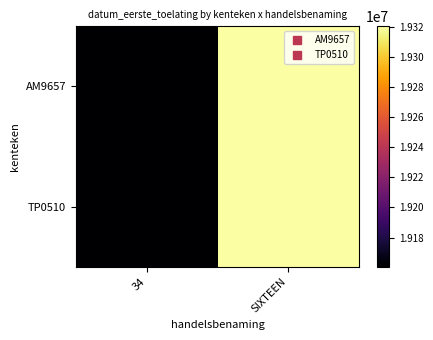

Which series changed the most between 34 and SIXTEEN?

AM9657